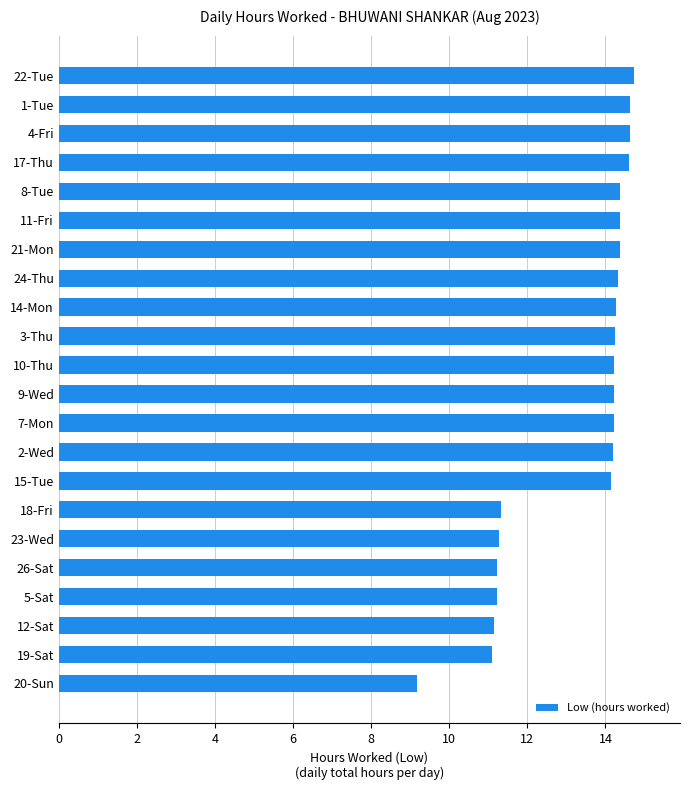

Count the number of values greater than 14.

15